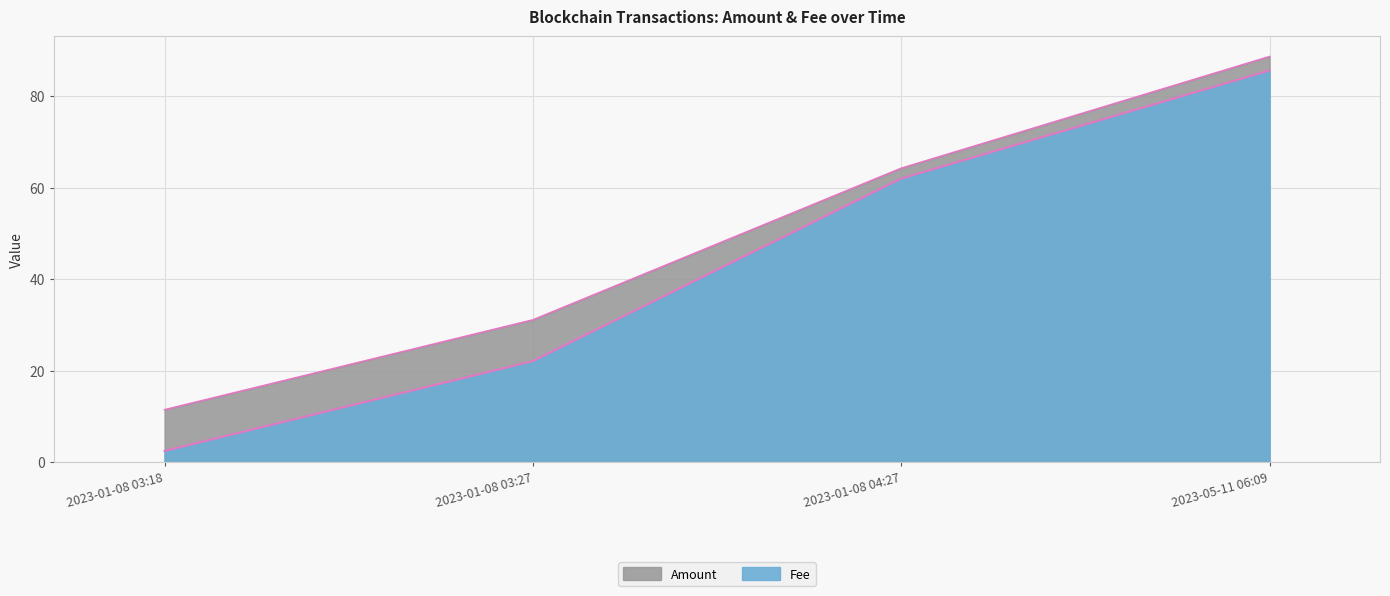

What is the difference between the second highest and second lowest values?

39.9